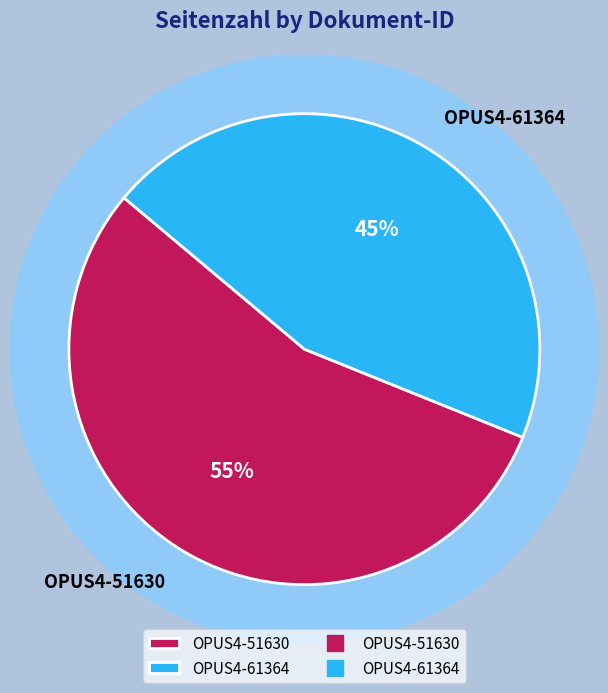

To the nearest percent, what is the difference between the largest and smallest slice percentages?

10%